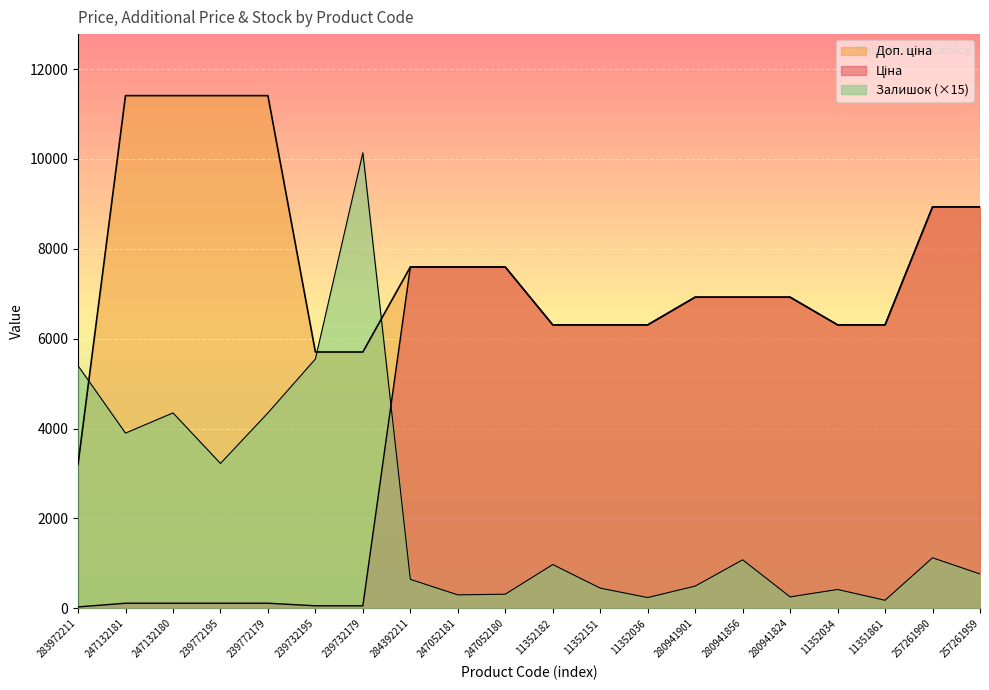

What is the sum of the Залишок values at 239772195 and 239732179?

13365.0